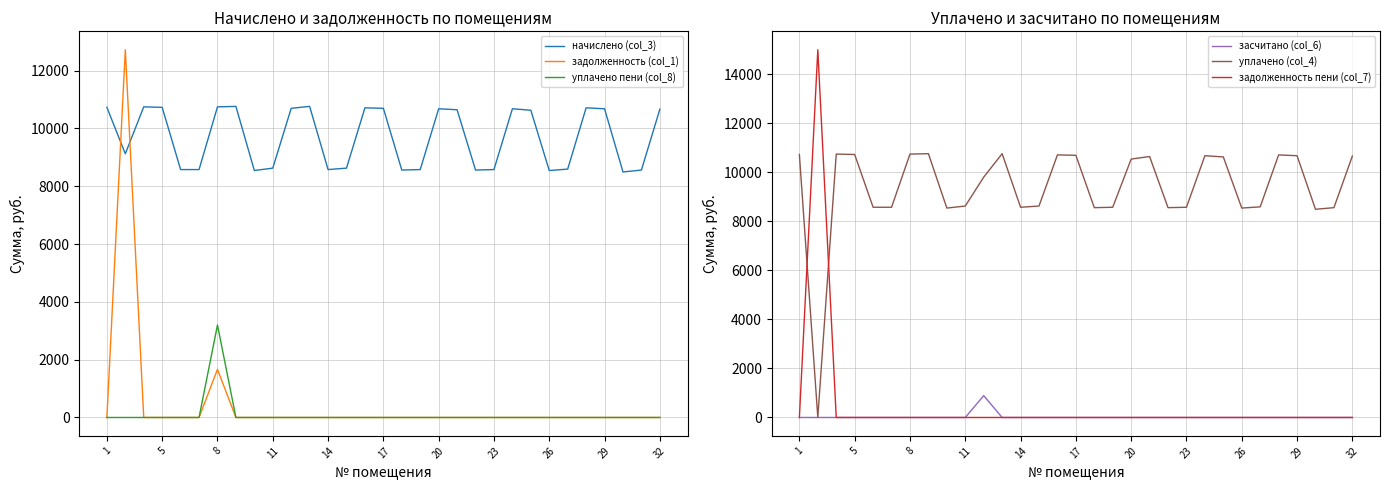

The value of задолженность (col_1) at 1 is 0.0. True or false?

True